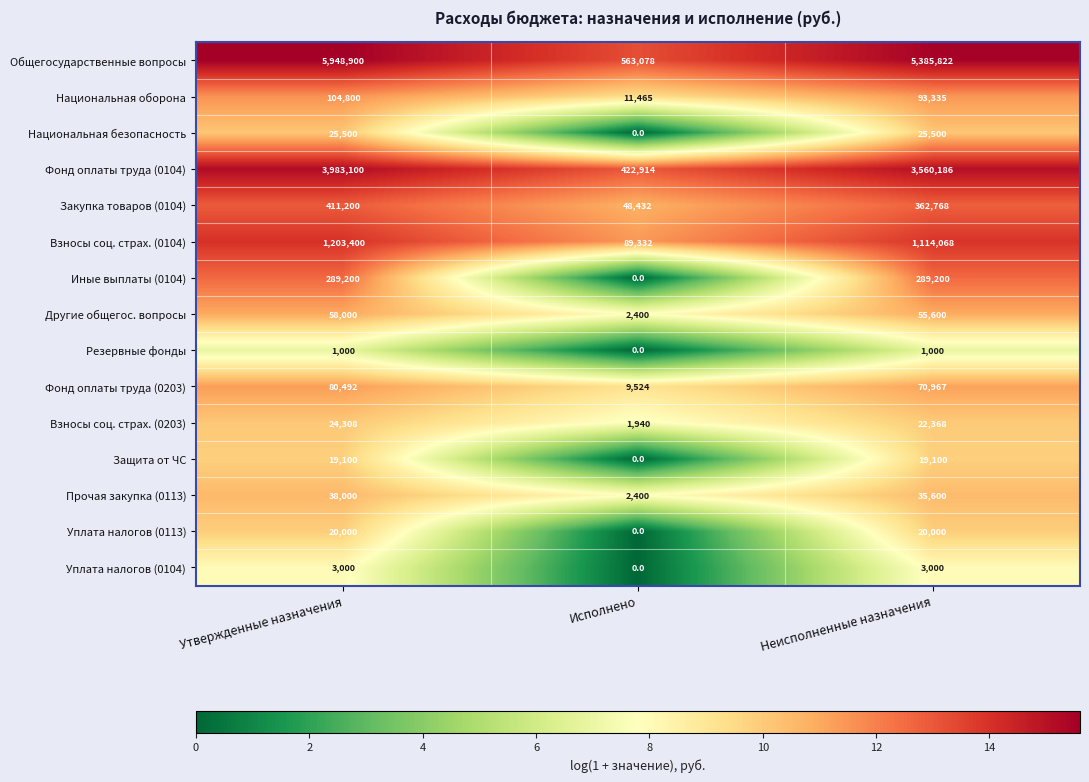

The value of Прочая закупка (0113) at Неисполненные назначения is 17631. True or false?

False